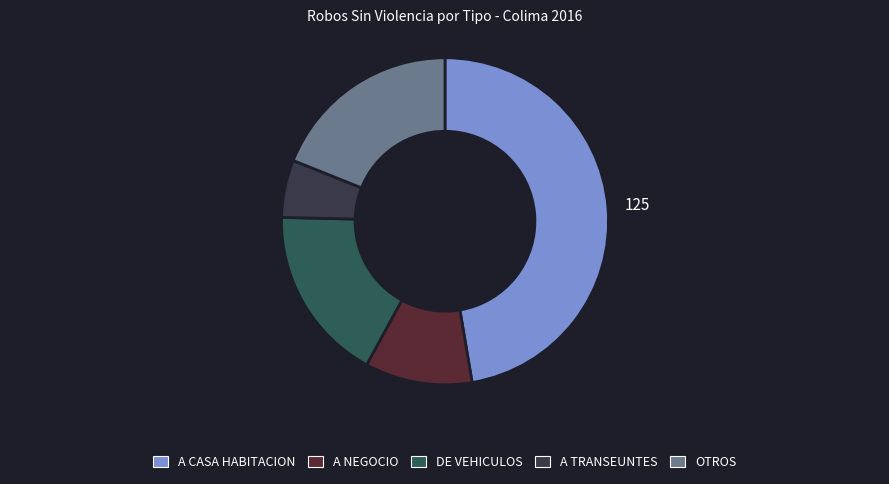

Does any single category account for the majority?

No